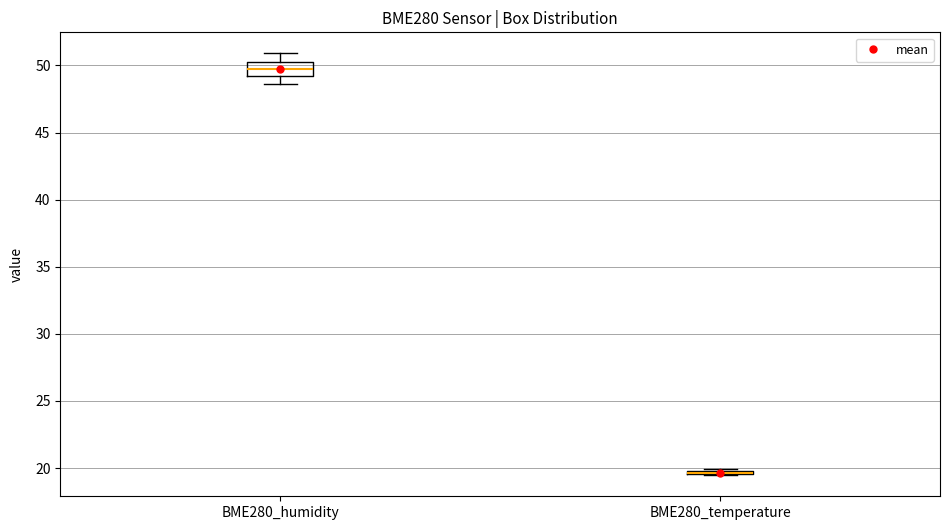

Reading left to right, transcribe this box plot: for each box, give where its median line is, the range the box spans, and where its two whiskers end, as read against the y-axis. The values are not printed on the chart, so give them approximately, as read against the axis.

BME280_humidity: median 49.5, box 49.0 to 50.0, whiskers 48.5 to 51.0
BME280_temperature: box collapsed to a line at 19.5, whiskers 19.5 to 20.0